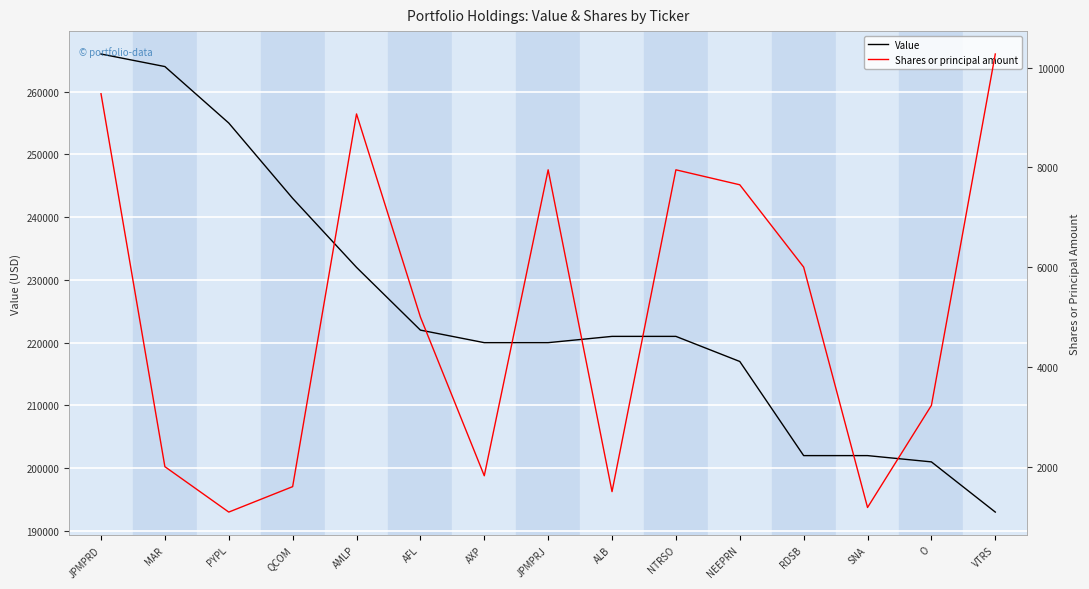

What are all the series names shown in the legend?

Value, Shares or principal amount